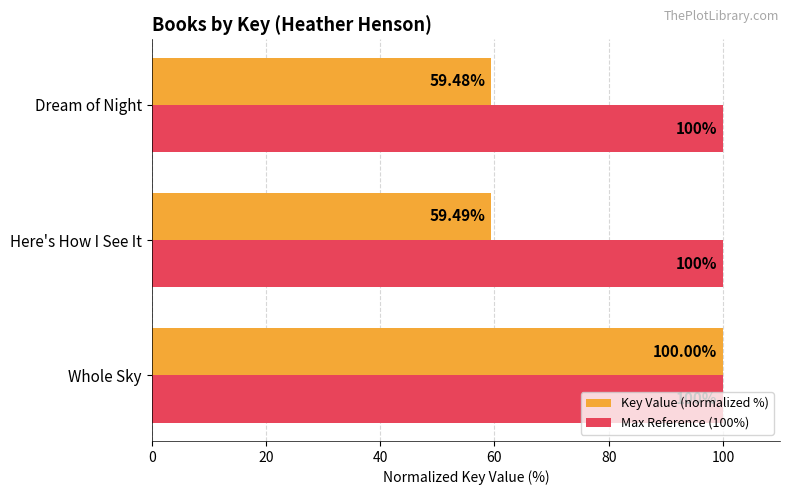

List the series in order of their overall mean, highest first.

Max Reference (100%), Key Value (normalized %)